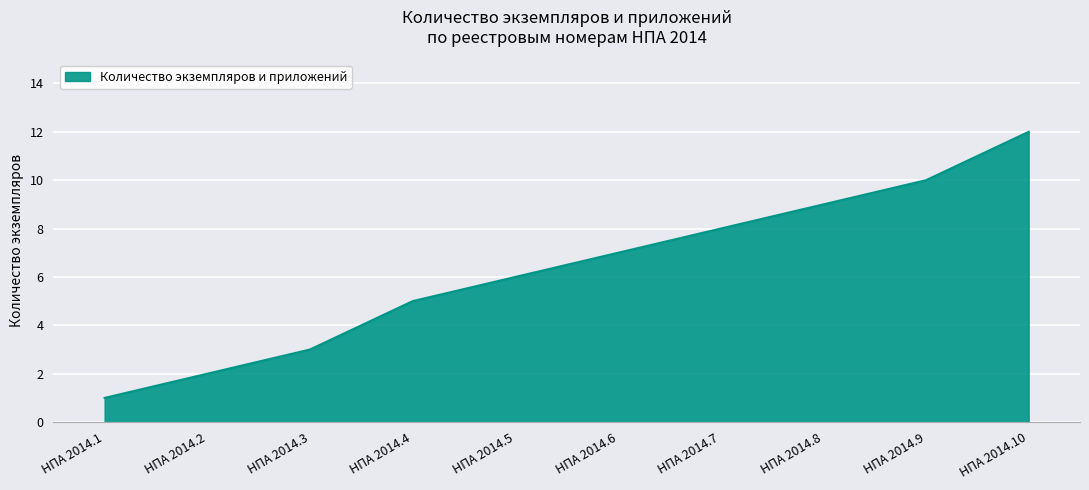

What is the average value?

6